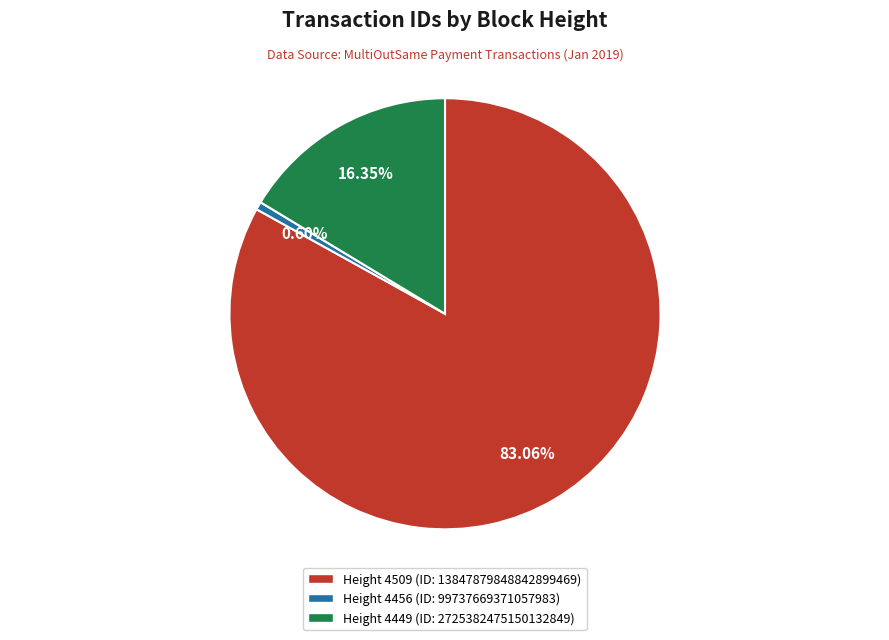

Is there any slice that represents more than half of the pie?

Yes